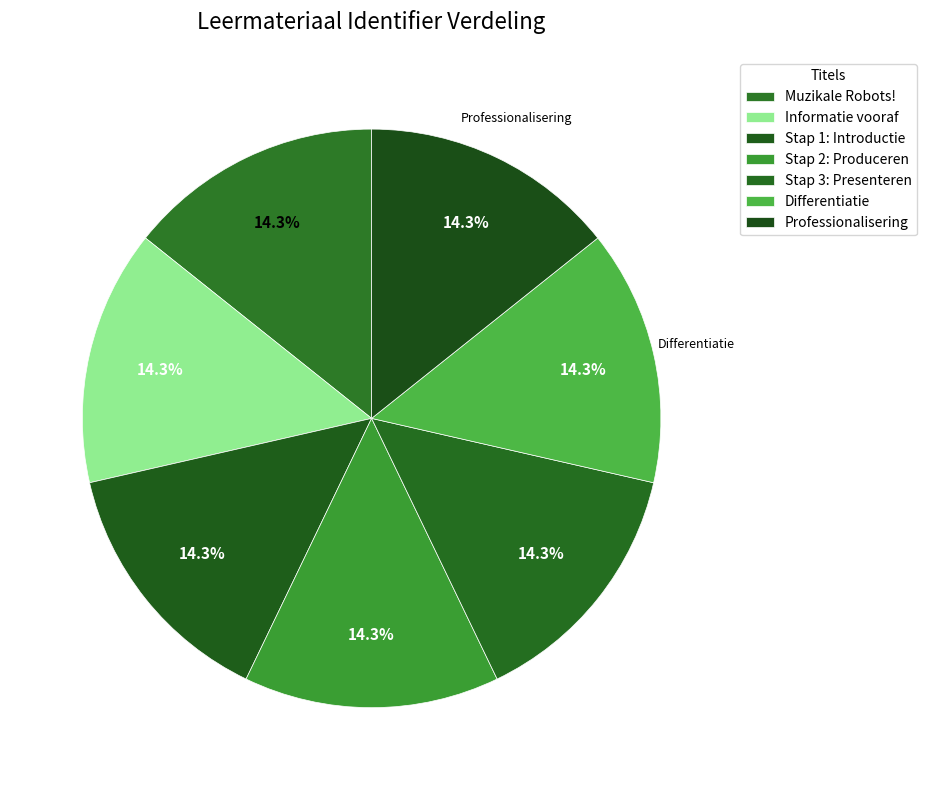

What is the ratio of the value at Stap 3: Presenteren to the value at Muzikale Robots!?

1.0